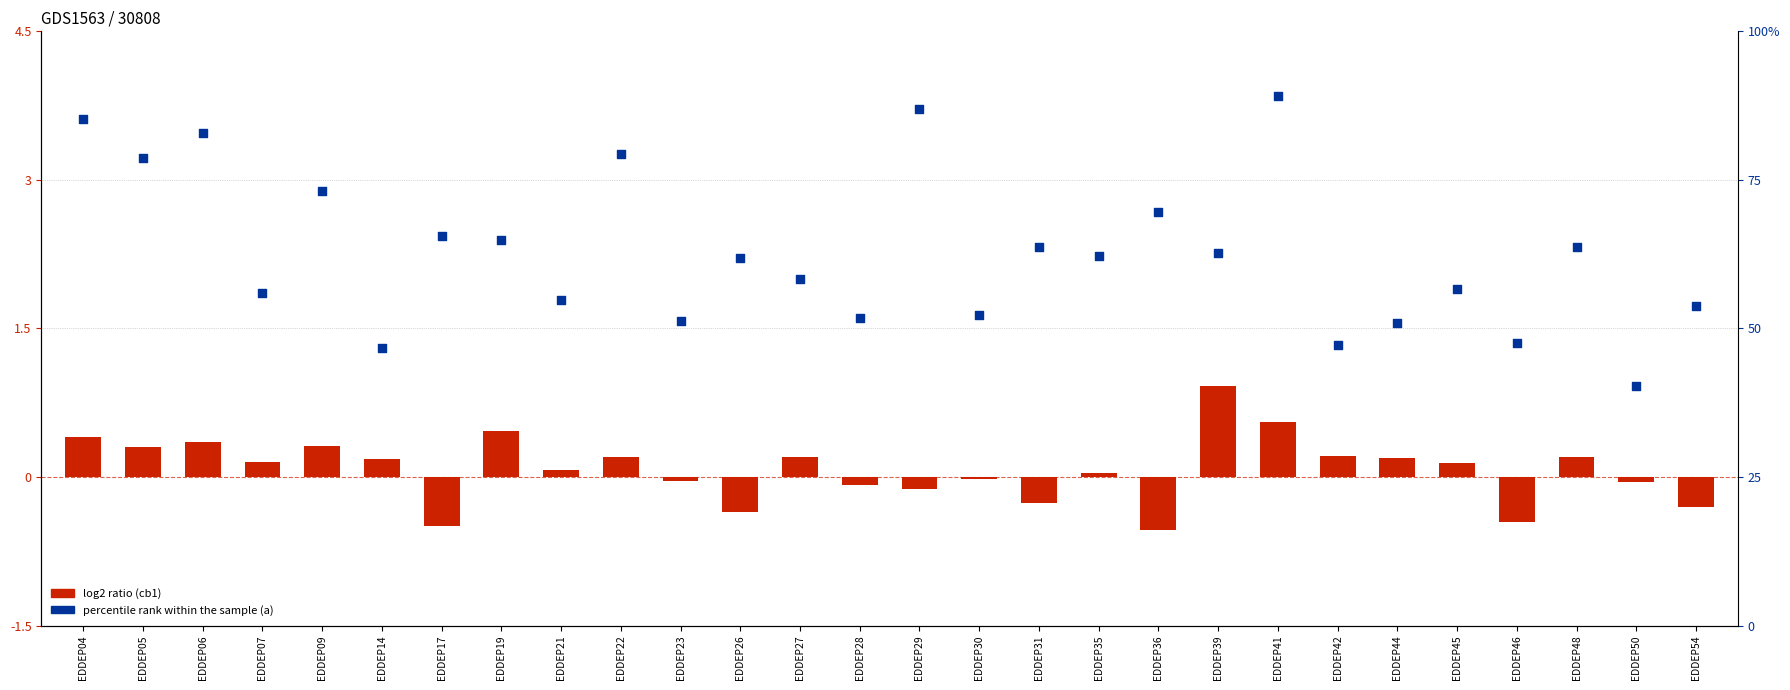

Is the value of a (percentile rank) at EDDEP39 greater than the value of cb1 (log2 ratio) at EDDEP31?

Yes